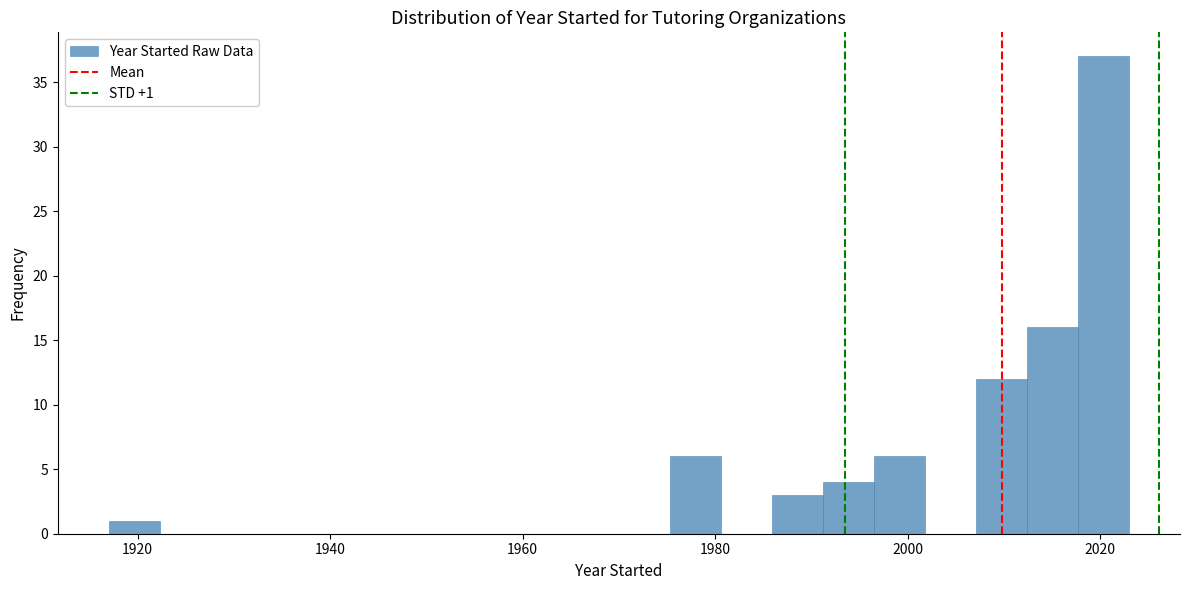

Read against the x-axis, roughly where is the centre of the tallest bar?

2020